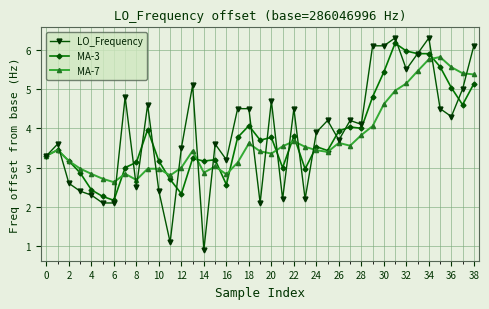

What is the average value of the LO_Frequency series?

3.9